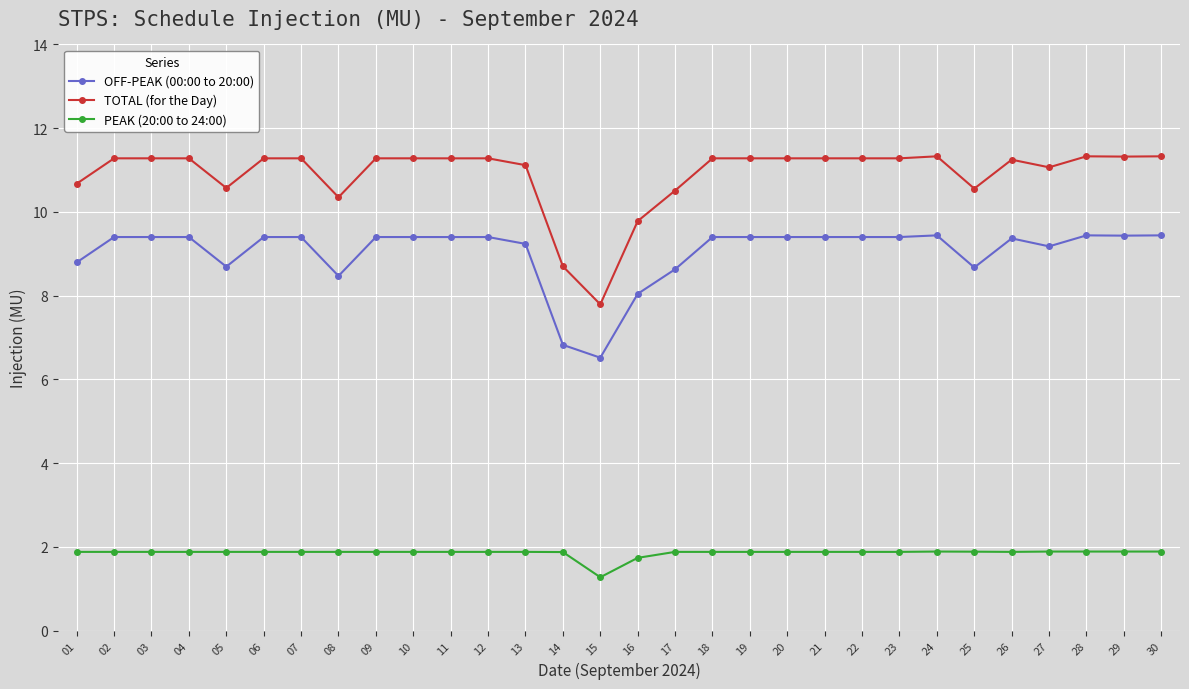

What is the sum of all PEAK (20:00 to 24:00) values?

55.7